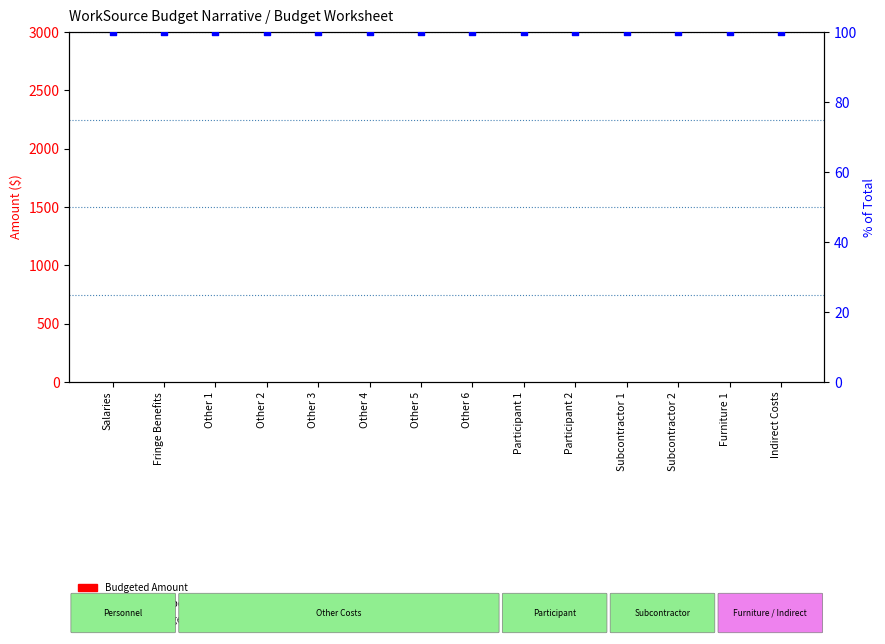

What are all the series names shown in the legend?

Budgeted Amount, VARIANCE, % of Total Budget